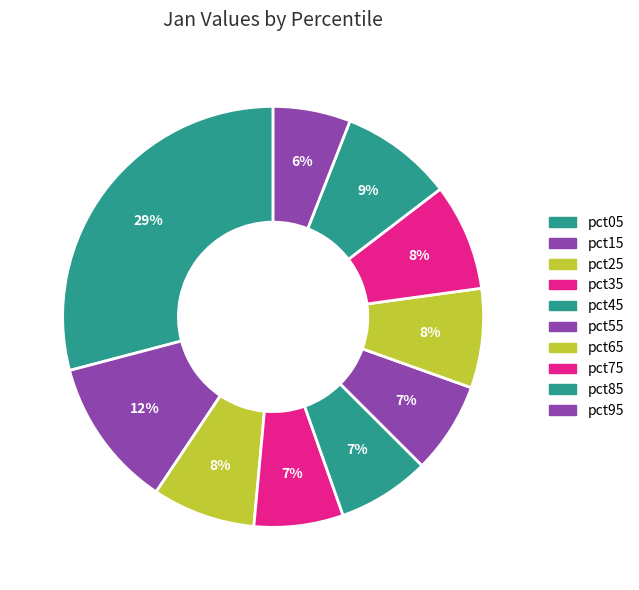

To the nearest percent, what portion does pct25 represent?

8%